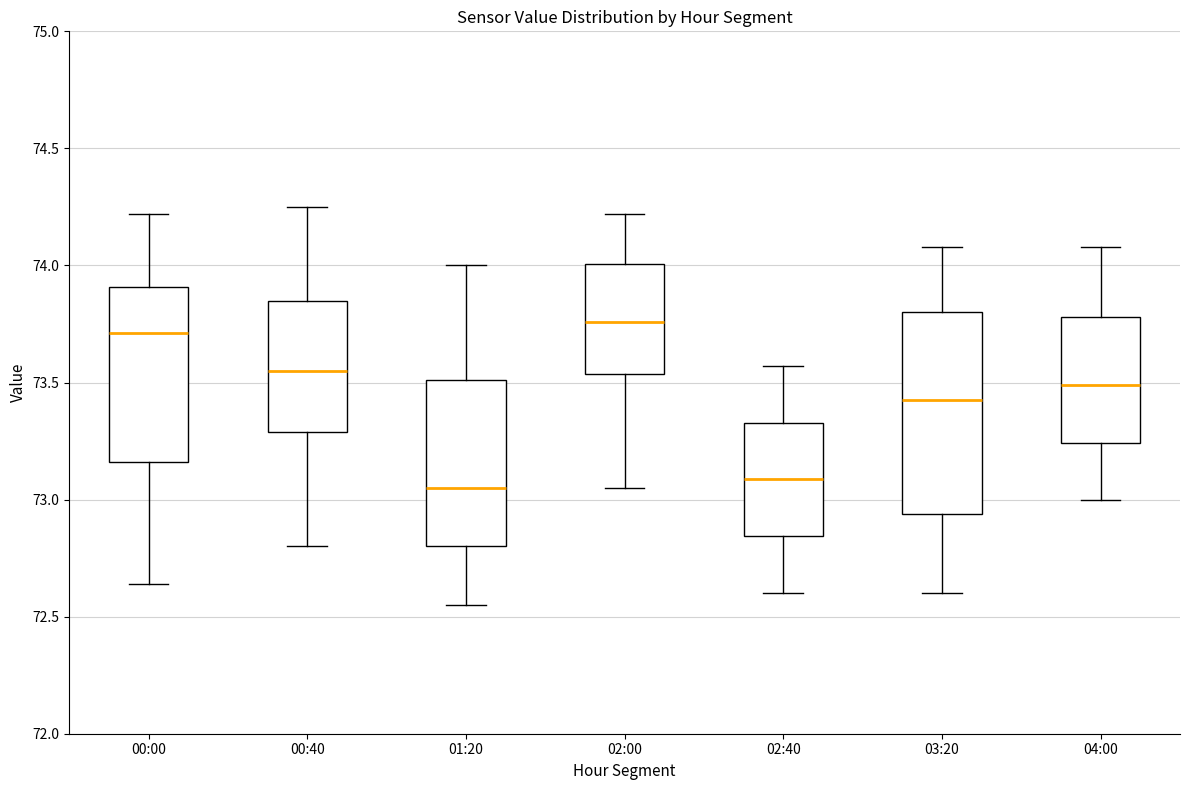

Comparing the boxes themselves (not the whiskers), which one is the tallest?

03:20